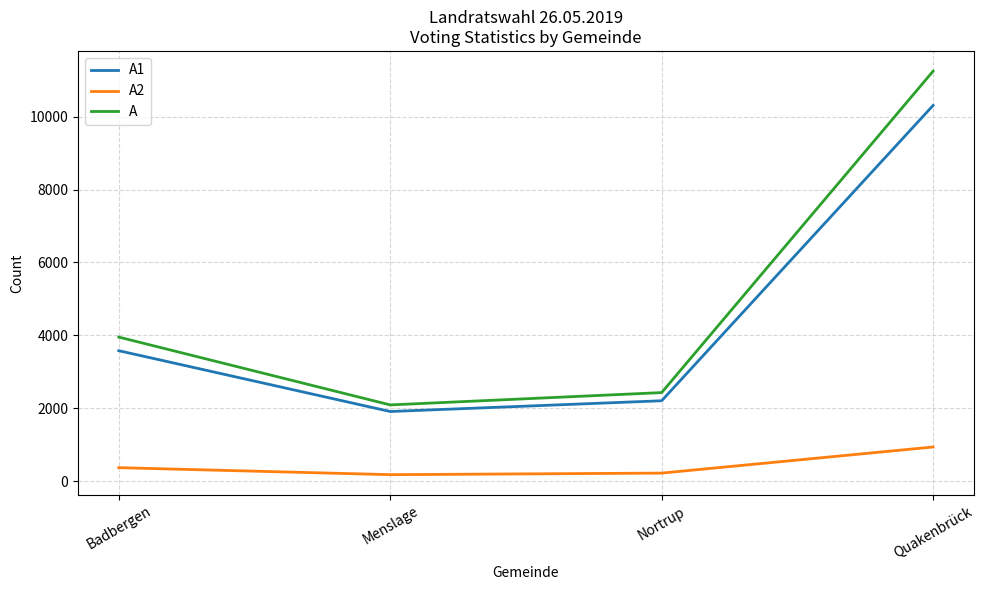

Is the value of A2 at Badbergen greater than the value of A1 at Quakenbrück?

No